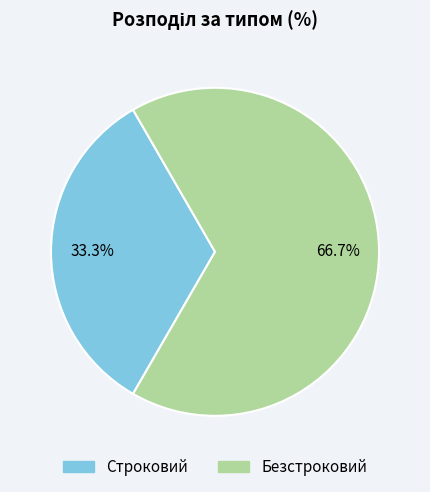

Between Строковий and Безстроковий, which is larger?

Безстроковий